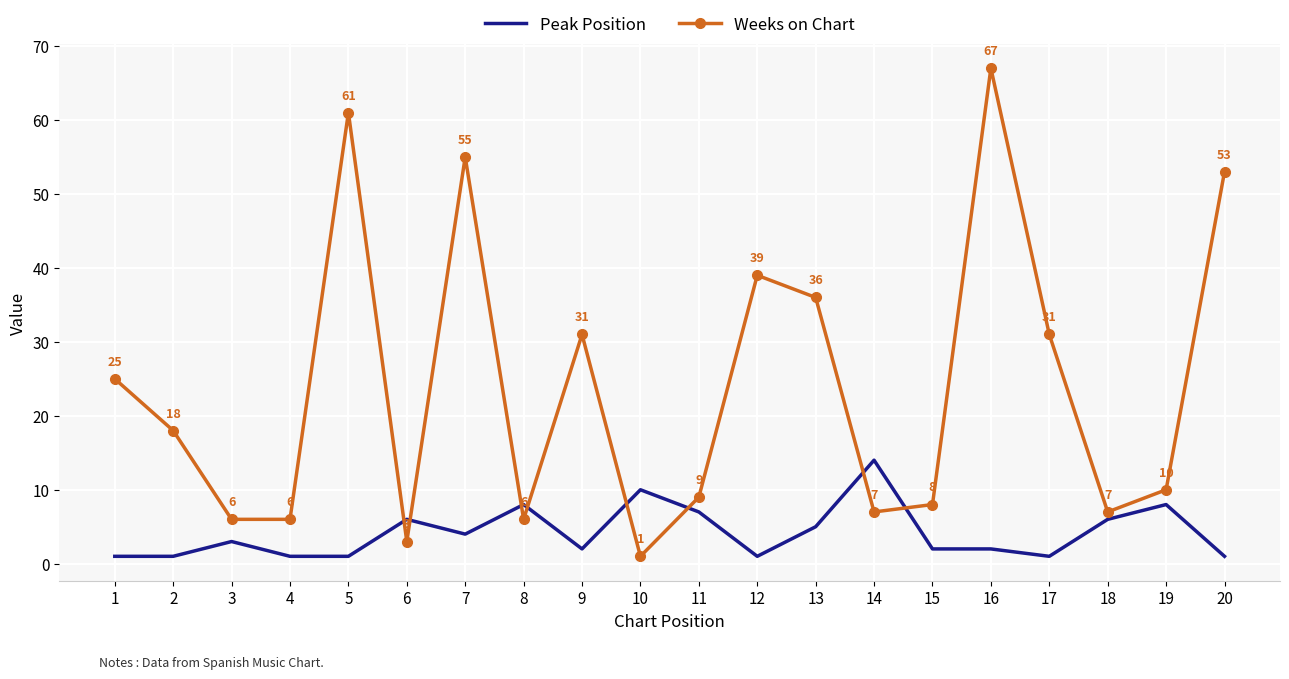

After their last crossing, which series has the higher values: Weeks on Chart or Peak Position?

Weeks on Chart